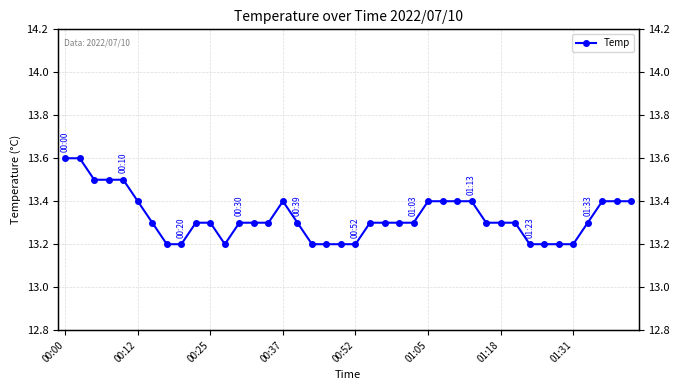

Where is the data nearest to the value 13?

01:31